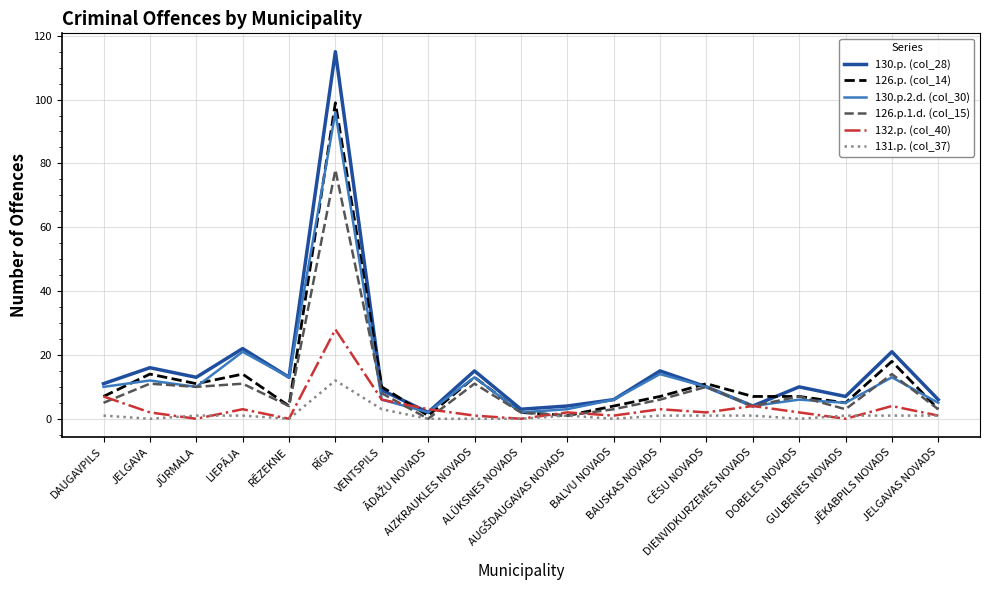

Rank the series by their maximum value, from highest to lowest.

130.p. (col_28), 126.p. (col_14), 130.p.2.d. (col_30), 126.p.1.d. (col_15), 132.p. (col_40), 131.p. (col_37)